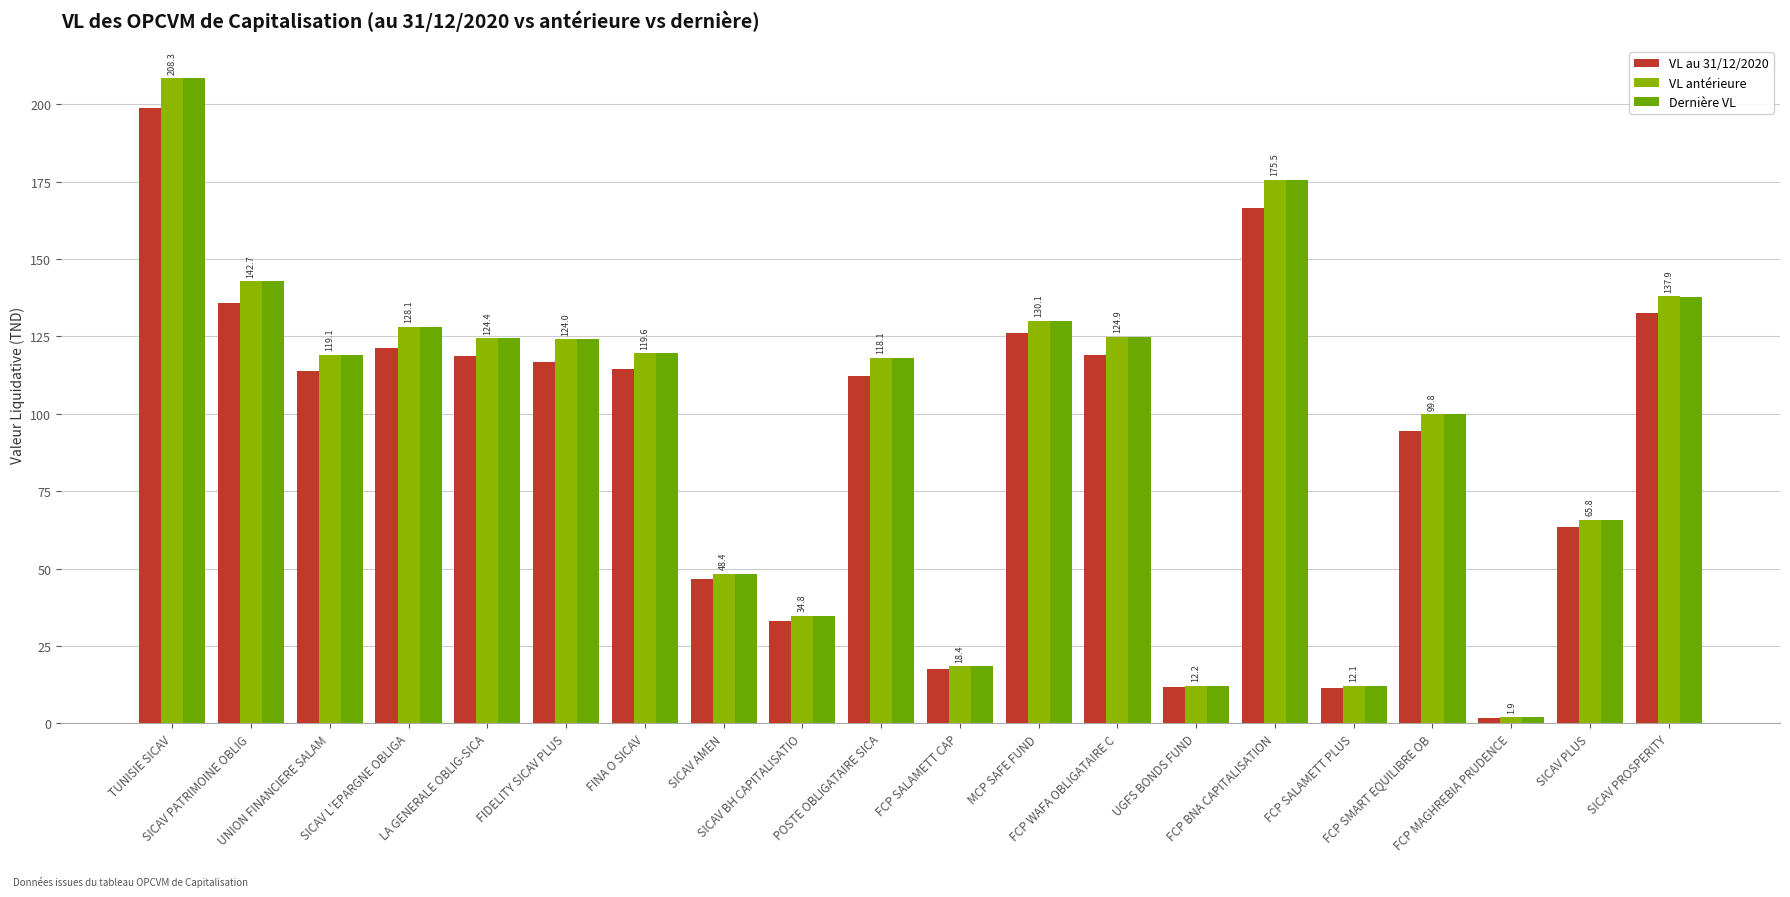

How many distinct data groups are displayed?

3